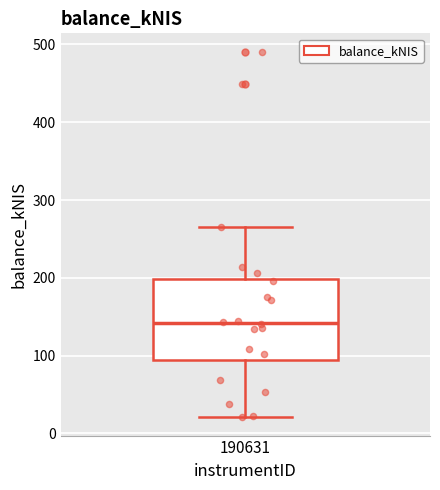

Transcribe this box plot: give where the median line is, the range the box spans, and where the two whiskers end, as read against the y-axis. The values are not printed on the chart, so give them approximately, as read against the axis.

median 140, box 90 to 200, whiskers 20 to 270